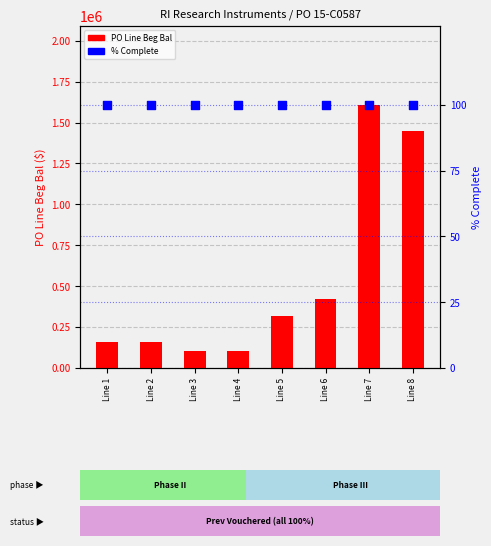

Which series has the largest total across all categories?

PO Line Beg Bal